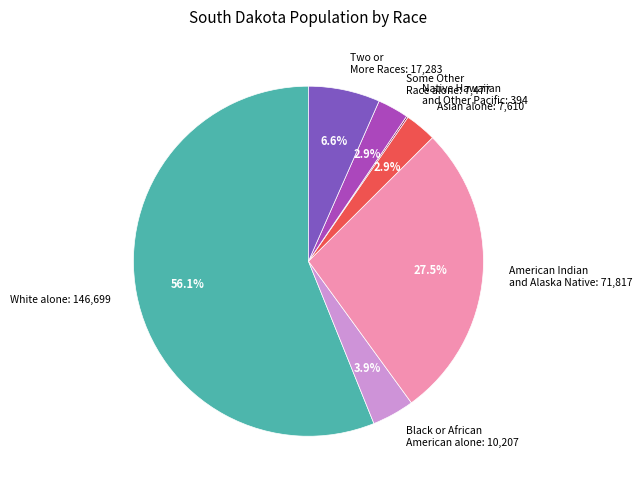

What is the ratio of the value at Black or African American alone to the value at Asian alone?

1.3